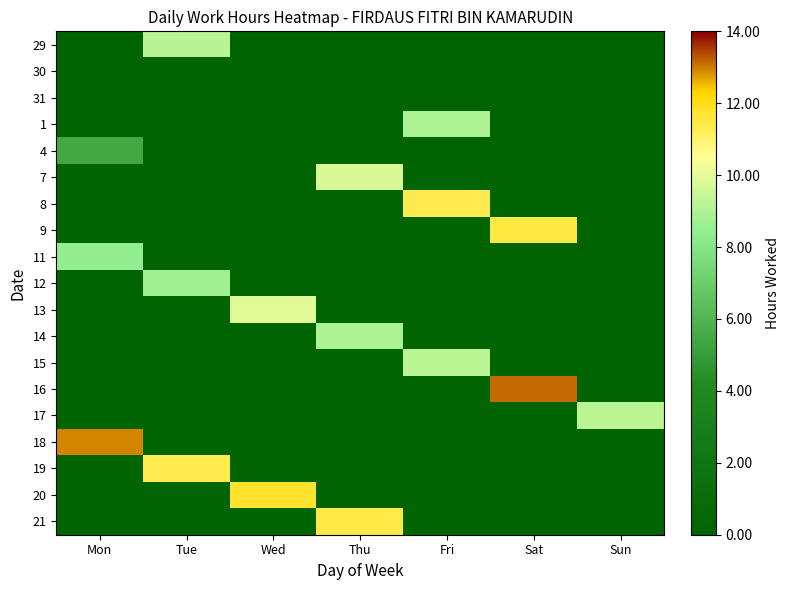

Reading left to right, extract all data points from this chart.

29: Mon=0.0	Tue=9.2	Wed=0.0	Thu=0.0	Fri=0.0	Sat=0.0	Sun=0.0
30: Mon=0.0	Tue=0.0	Wed=0.0	Thu=0.0	Fri=0.0	Sat=0.0	Sun=0.0
31: Mon=0.0	Tue=0.0	Wed=0.0	Thu=0.0	Fri=0.0	Sat=0.0	Sun=0.0
1: Mon=0.0	Tue=0.0	Wed=0.0	Thu=0.0	Fri=8.9	Sat=0.0	Sun=0.0
4: Mon=5.4	Tue=0.0	Wed=0.0	Thu=0.0	Fri=0.0	Sat=0.0	Sun=0.0
7: Mon=0.0	Tue=0.0	Wed=0.0	Thu=9.7	Fri=0.0	Sat=0.0	Sun=0.0
8: Mon=0.0	Tue=0.0	Wed=0.0	Thu=0.0	Fri=11.4	Sat=0.0	Sun=0.0
9: Mon=0.0	Tue=0.0	Wed=0.0	Thu=0.0	Fri=0.0	Sat=11.5	Sun=0.0
11: Mon=8.4	Tue=0.0	Wed=0.0	Thu=0.0	Fri=0.0	Sat=0.0	Sun=0.0
12: Mon=0.0	Tue=8.7	Wed=0.0	Thu=0.0	Fri=0.0	Sat=0.0	Sun=0.0
13: Mon=0.0	Tue=0.0	Wed=9.9	Thu=0.0	Fri=0.0	Sat=0.0	Sun=0.0
14: Mon=0.0	Tue=0.0	Wed=0.0	Thu=8.9	Fri=0.0	Sat=0.0	Sun=0.0
15: Mon=0.0	Tue=0.0	Wed=0.0	Thu=0.0	Fri=9.2	Sat=0.0	Sun=0.0
16: Mon=0.0	Tue=0.0	Wed=0.0	Thu=0.0	Fri=0.0	Sat=13.1	Sun=0.0
17: Mon=0.0	Tue=0.0	Wed=0.0	Thu=0.0	Fri=0.0	Sat=0.0	Sun=9.2
18: Mon=13.0	Tue=0.0	Wed=0.0	Thu=0.0	Fri=0.0	Sat=0.0	Sun=0.0
19: Mon=0.0	Tue=11.3	Wed=0.0	Thu=0.0	Fri=0.0	Sat=0.0	Sun=0.0
20: Mon=0.0	Tue=0.0	Wed=11.8	Thu=0.0	Fri=0.0	Sat=0.0	Sun=0.0
21: Mon=0.0	Tue=0.0	Wed=0.0	Thu=11.4	Fri=0.0	Sat=0.0	Sun=0.0